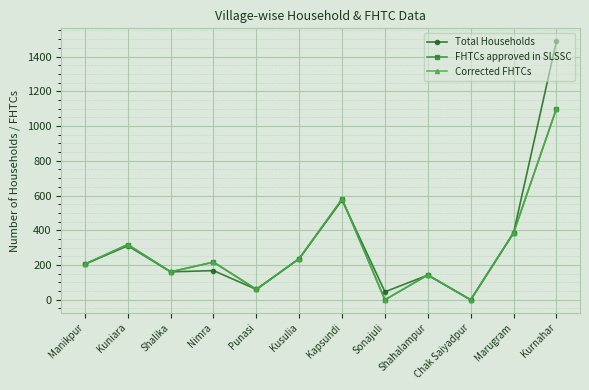

Does the chart have visible grid lines?

Yes